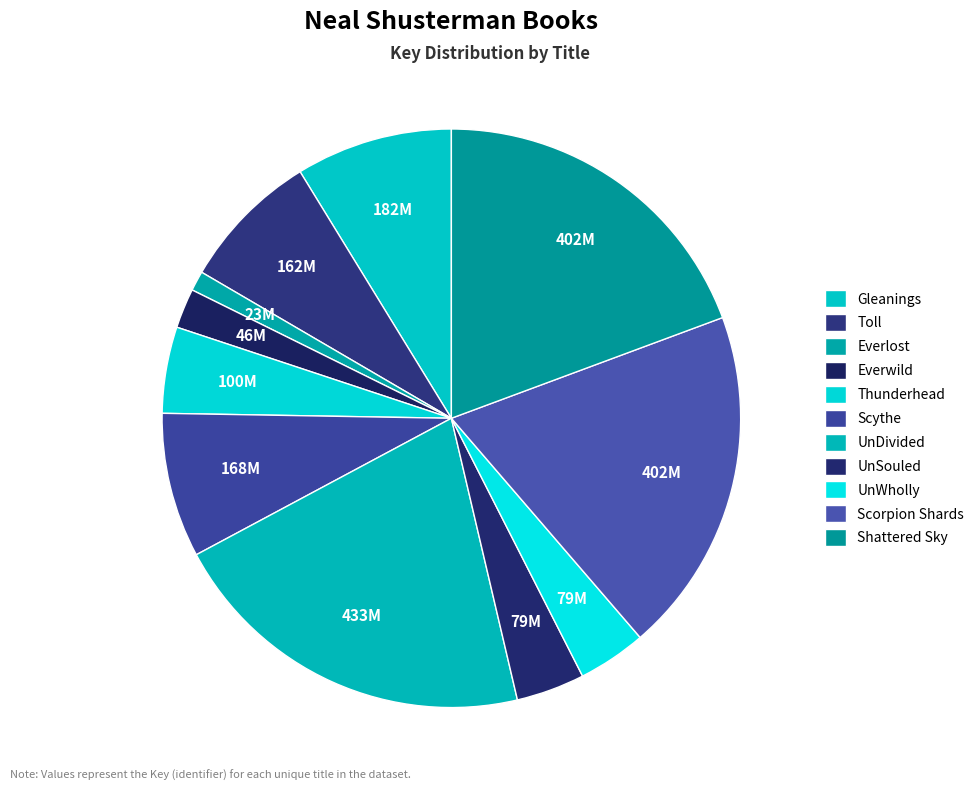

How many segments does this pie chart have?

11